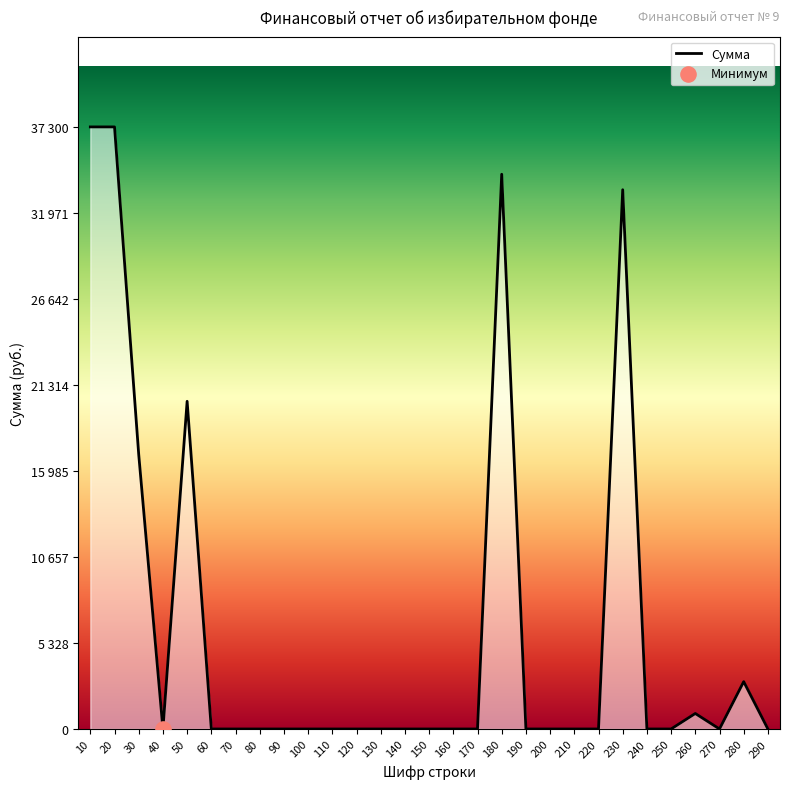

Is this an area chart (filled region under the line)?

Yes